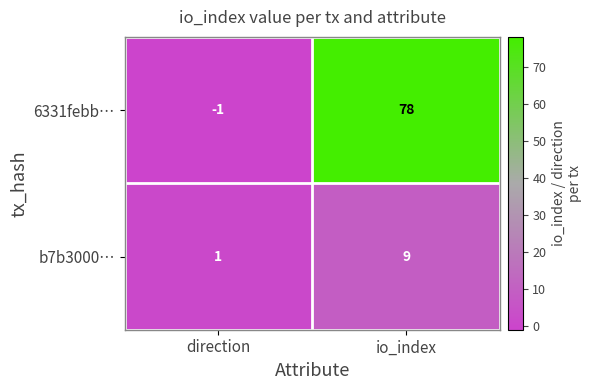

What is the greatest value displayed?

78